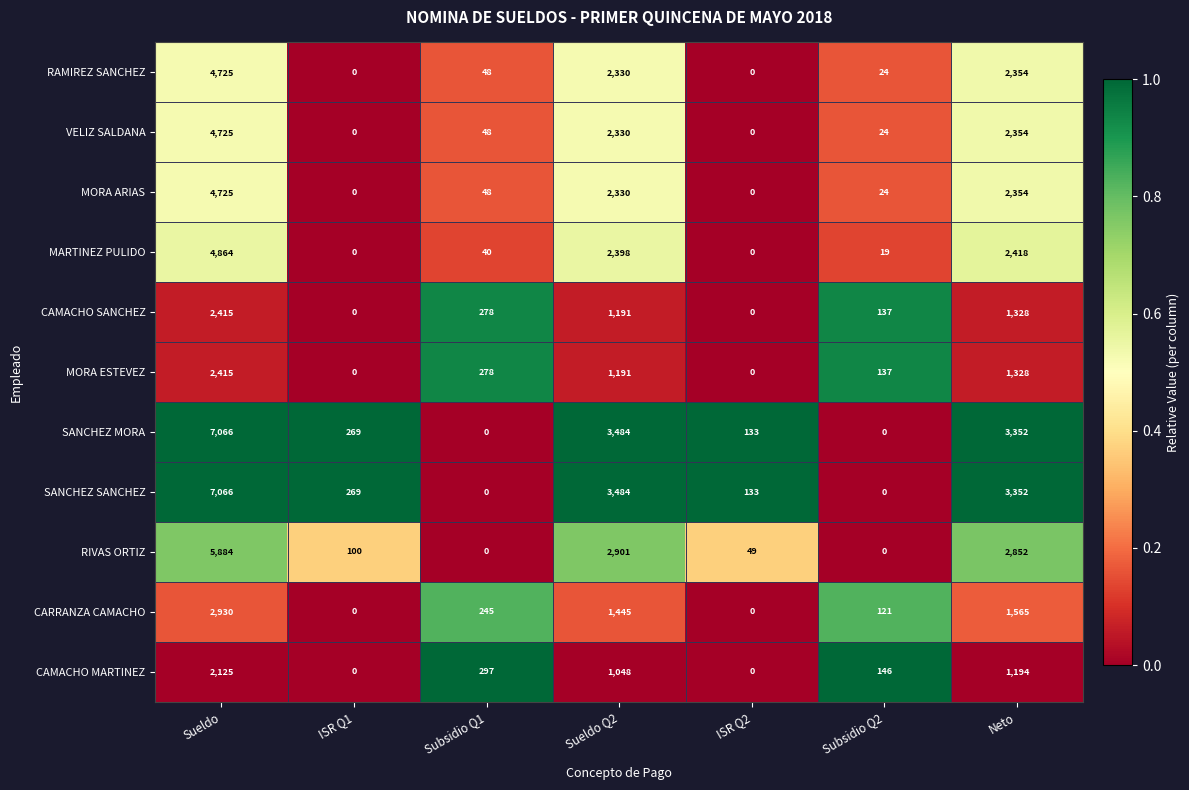

What is the greatest value displayed?

7066